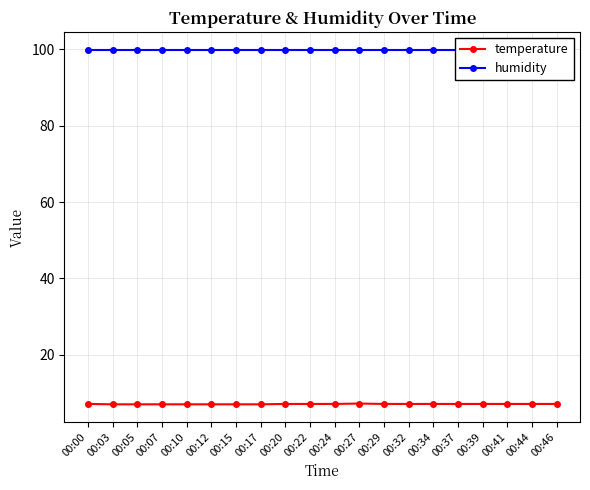

True or false: temperature has a value of 10.7 at 00:34.

False